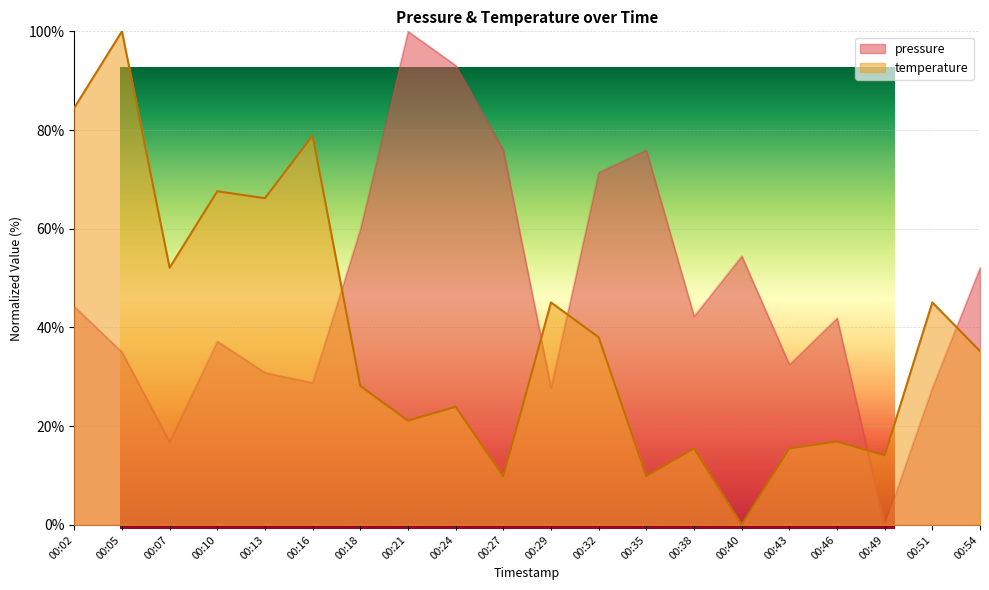

At which category does temperature reach its first local valley?

00:07